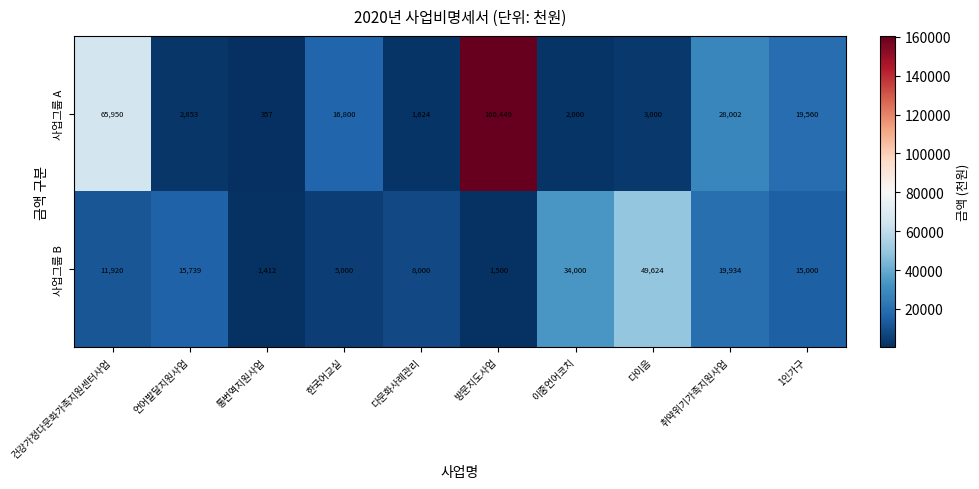

At which category is the sum across all series the highest?

방문지도사업